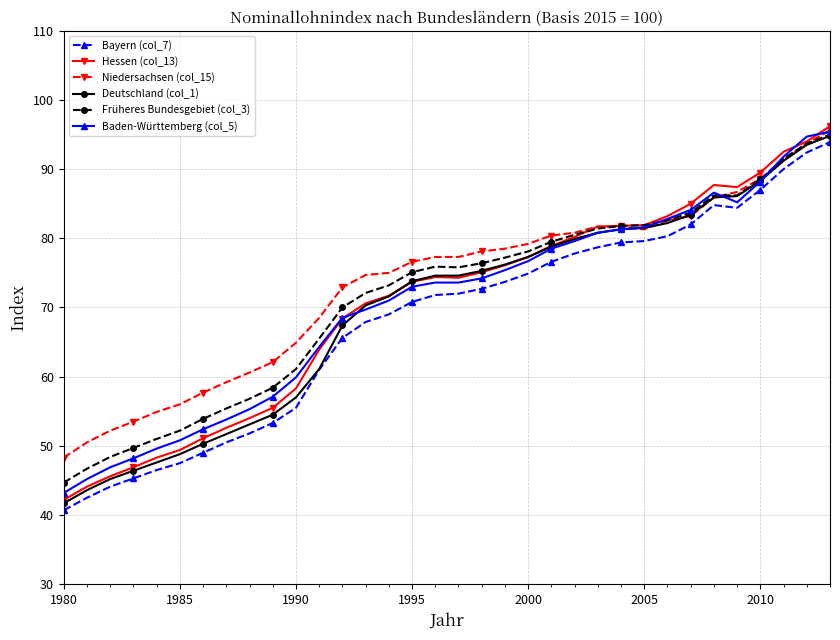

What is the value of the Früheres Bundesgebiet (col_3) point at the 8th from the left?

55.4